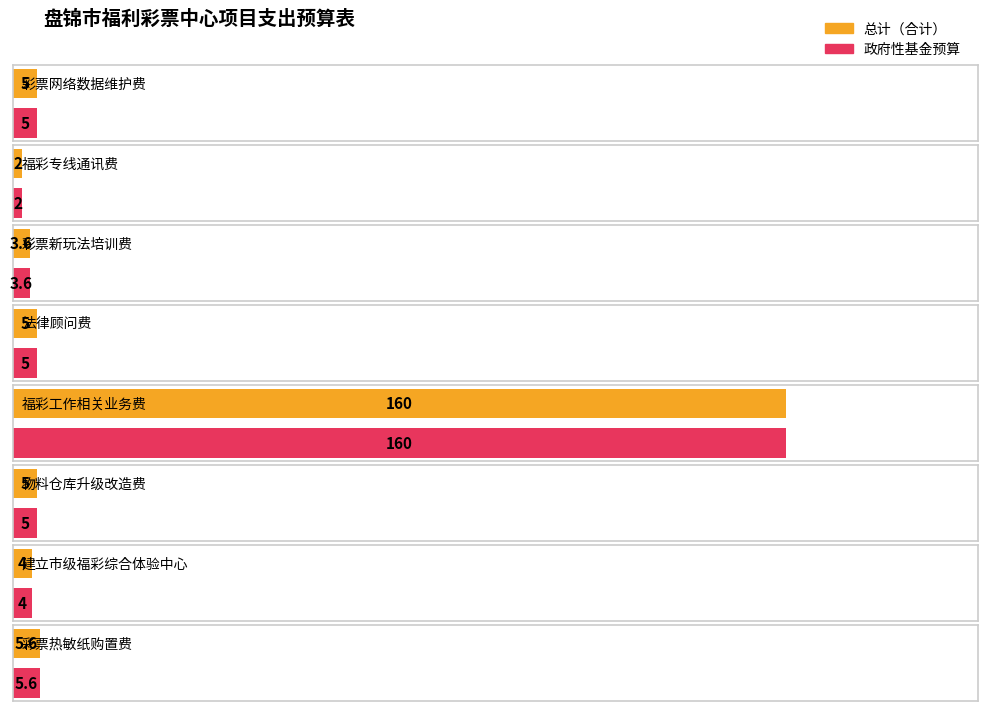

Is the value of 政府性基金预算 at 法律顾问费 greater than the value of 总计 at 彩票热敏纸购置费?

No